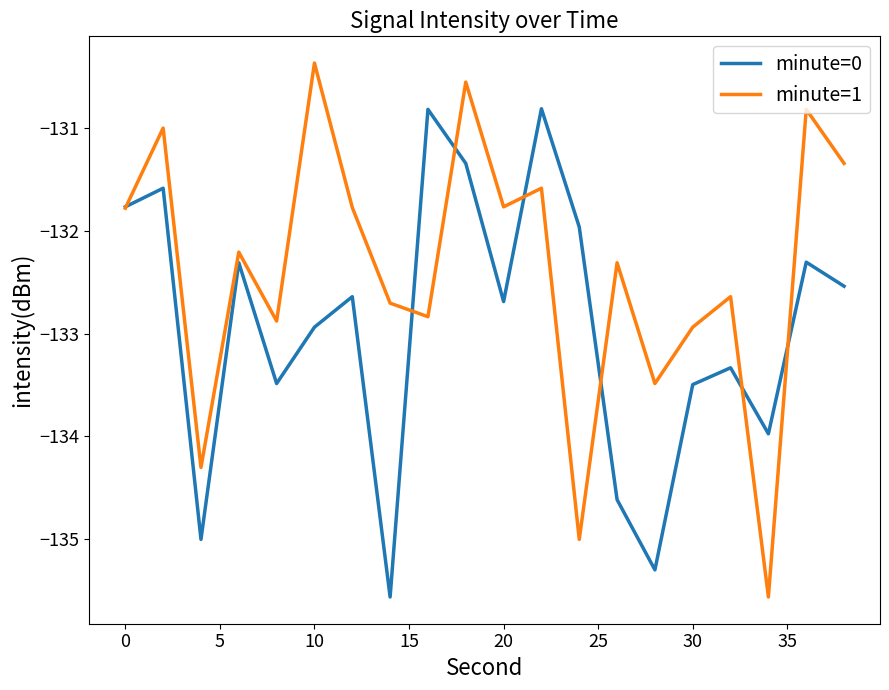

Which series has the widest spread of values?

minute=1